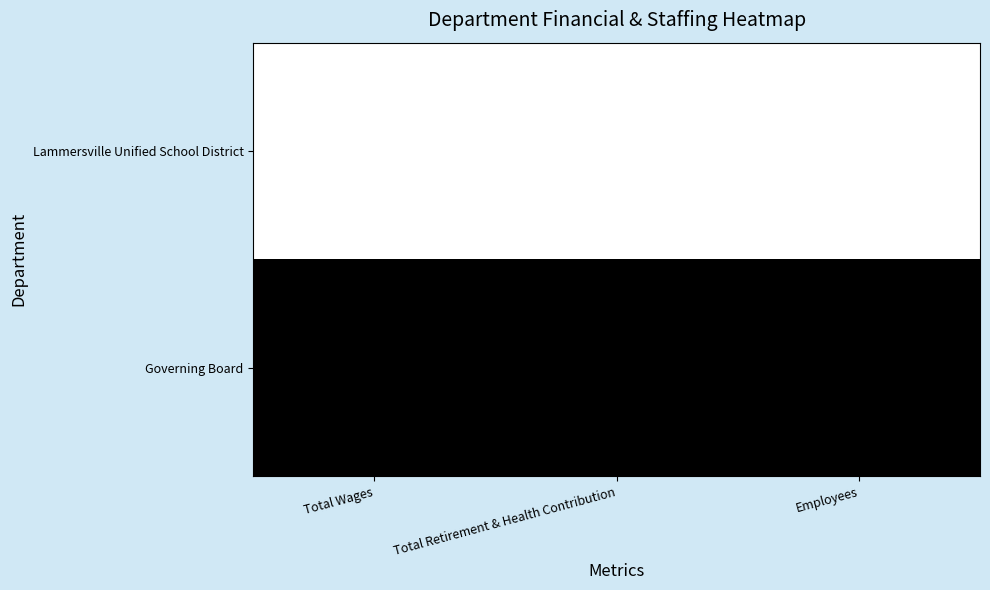

At which category is the sum across all series the highest?

Total Wages